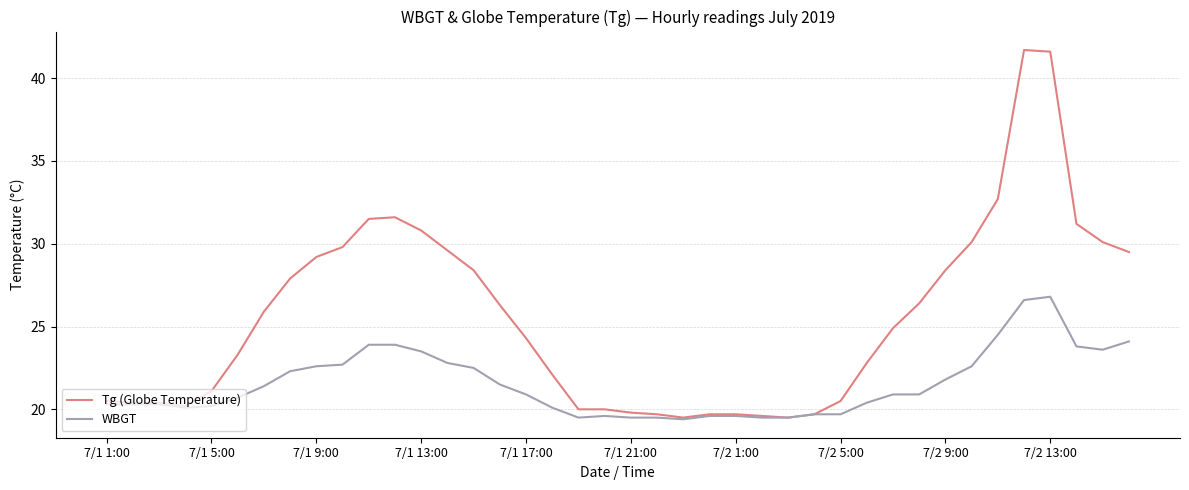

What is the average value of the Tg (Globe Temperature) series?

25.5